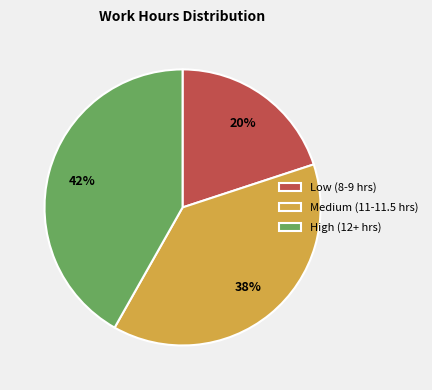

Which category has the smallest portion of the pie?

Low (8-9 hrs)